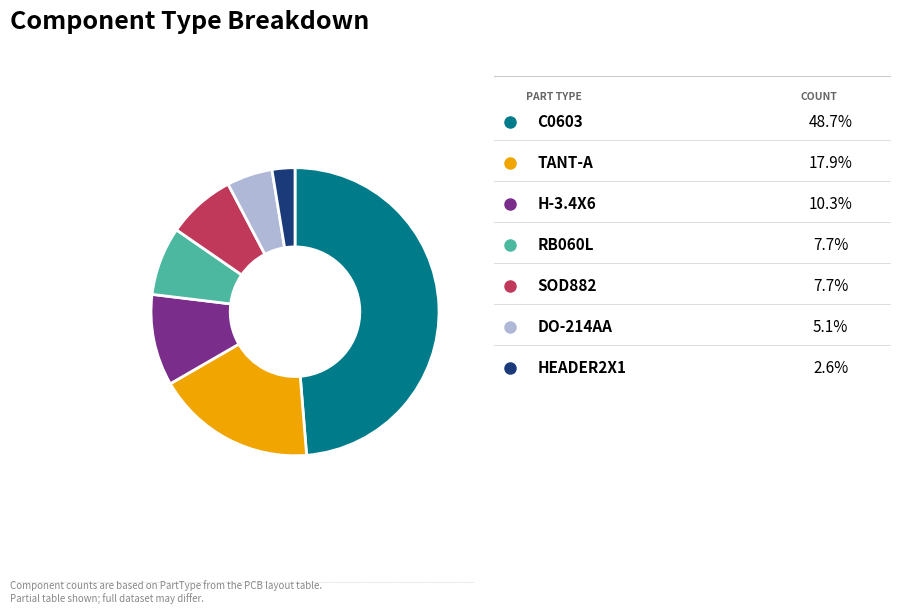

How many segments does this pie chart have?

7